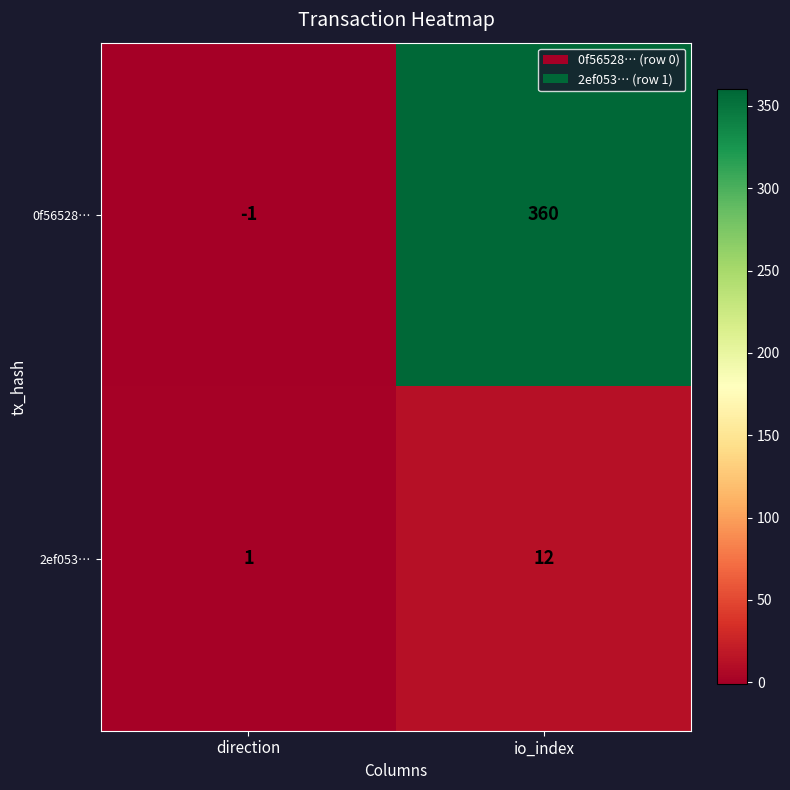

What is the difference between the 0f56528… values at io_index and direction?

361